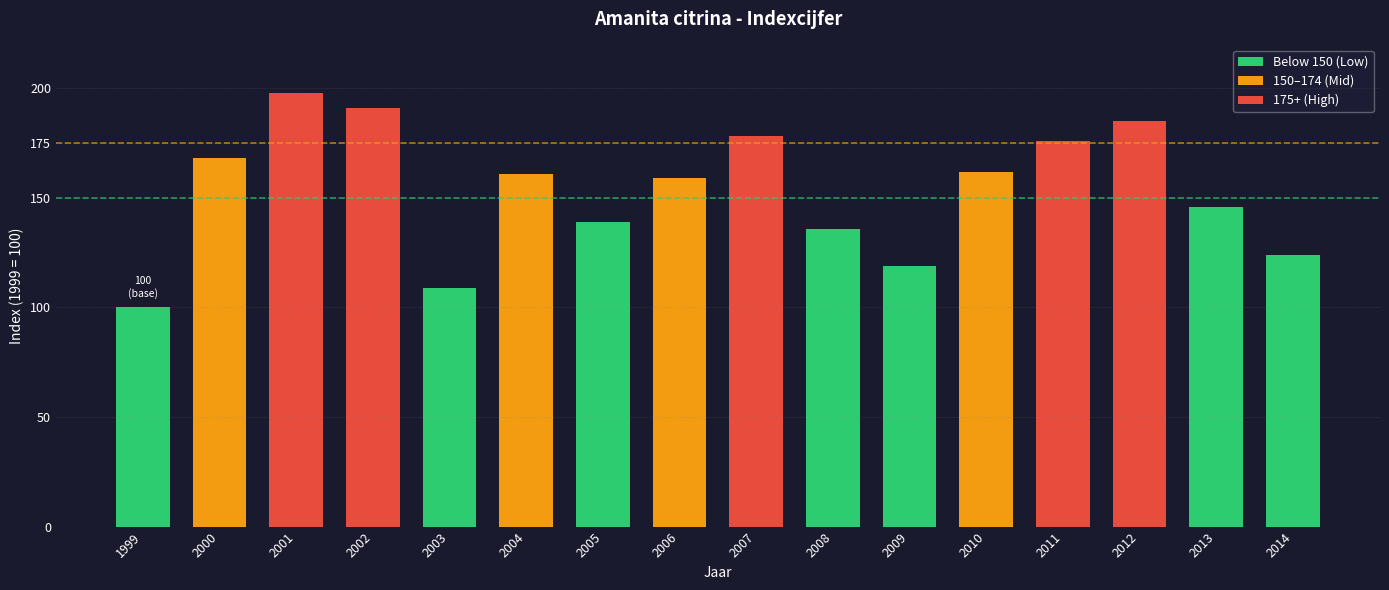

What is the change in value from 1999 to 2010?

+62